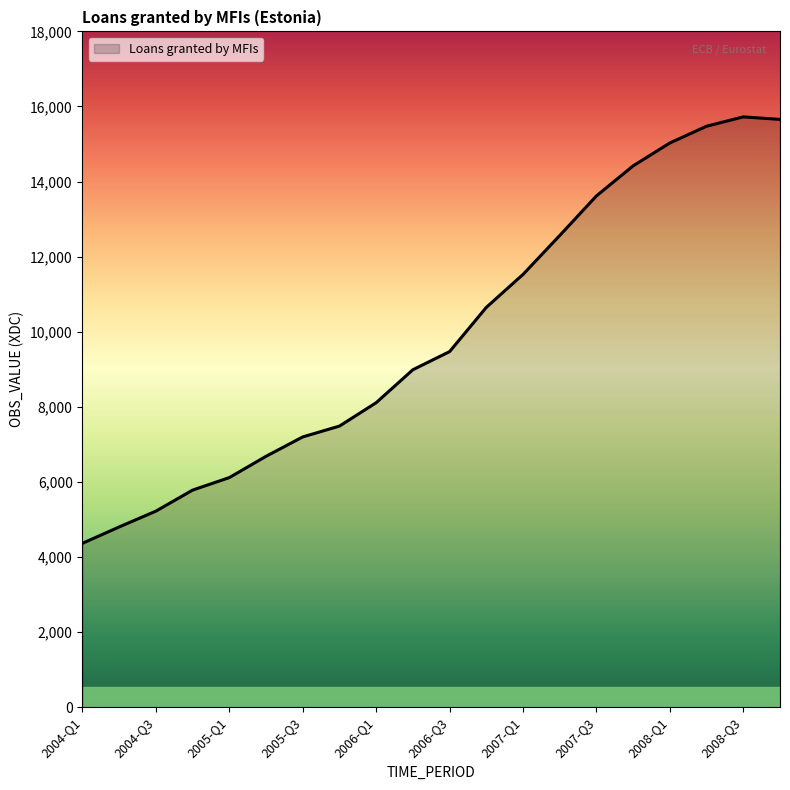

What is the minimum value shown in the chart?

4364.1